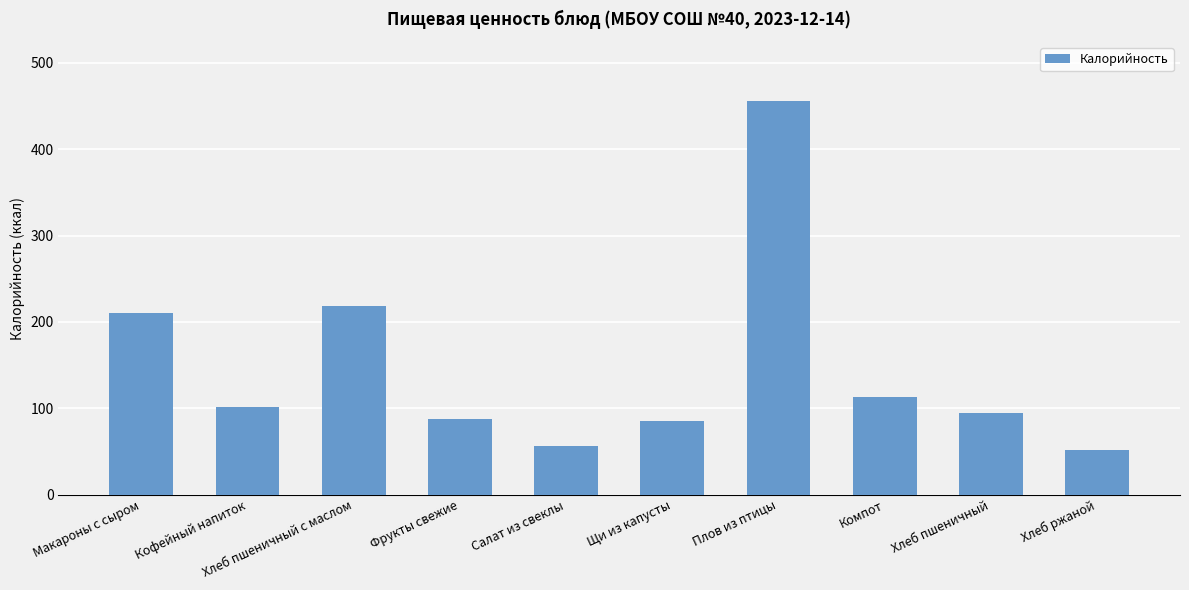

Where does the data first go above 101?

Макароны с сыром